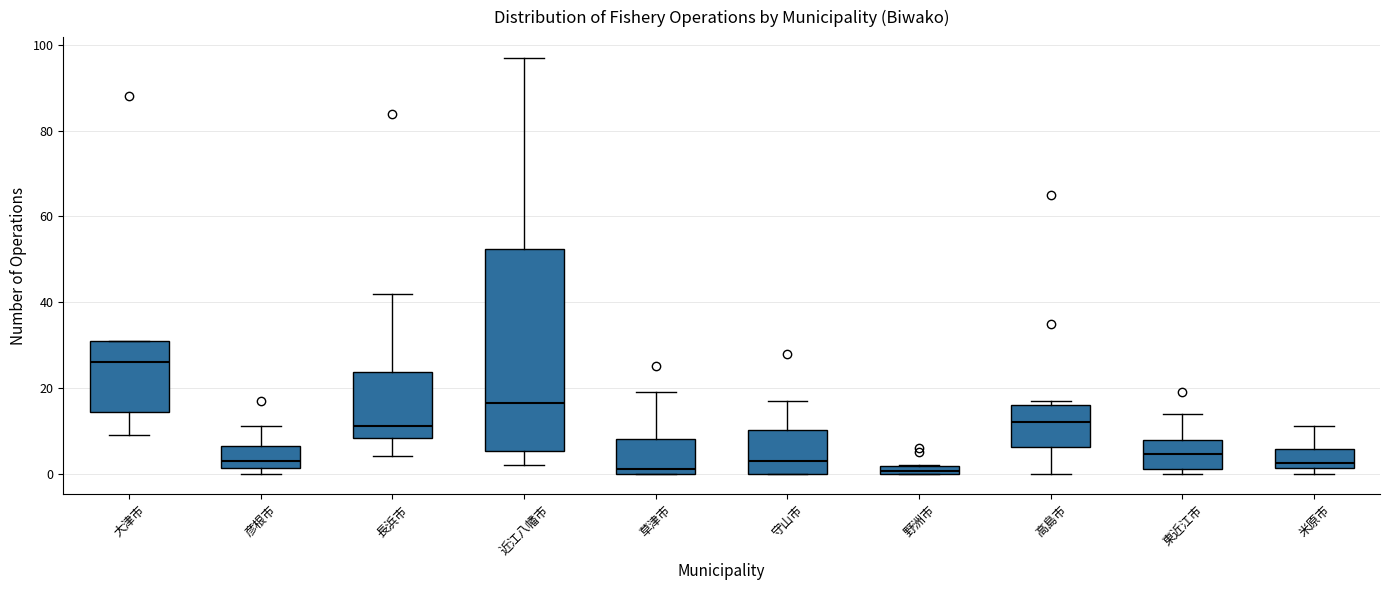

Where is the upper edge of the box for 近江八幡市 on the y-axis? The values are not printed on the chart, so give them approximately, as read against the axis.

52